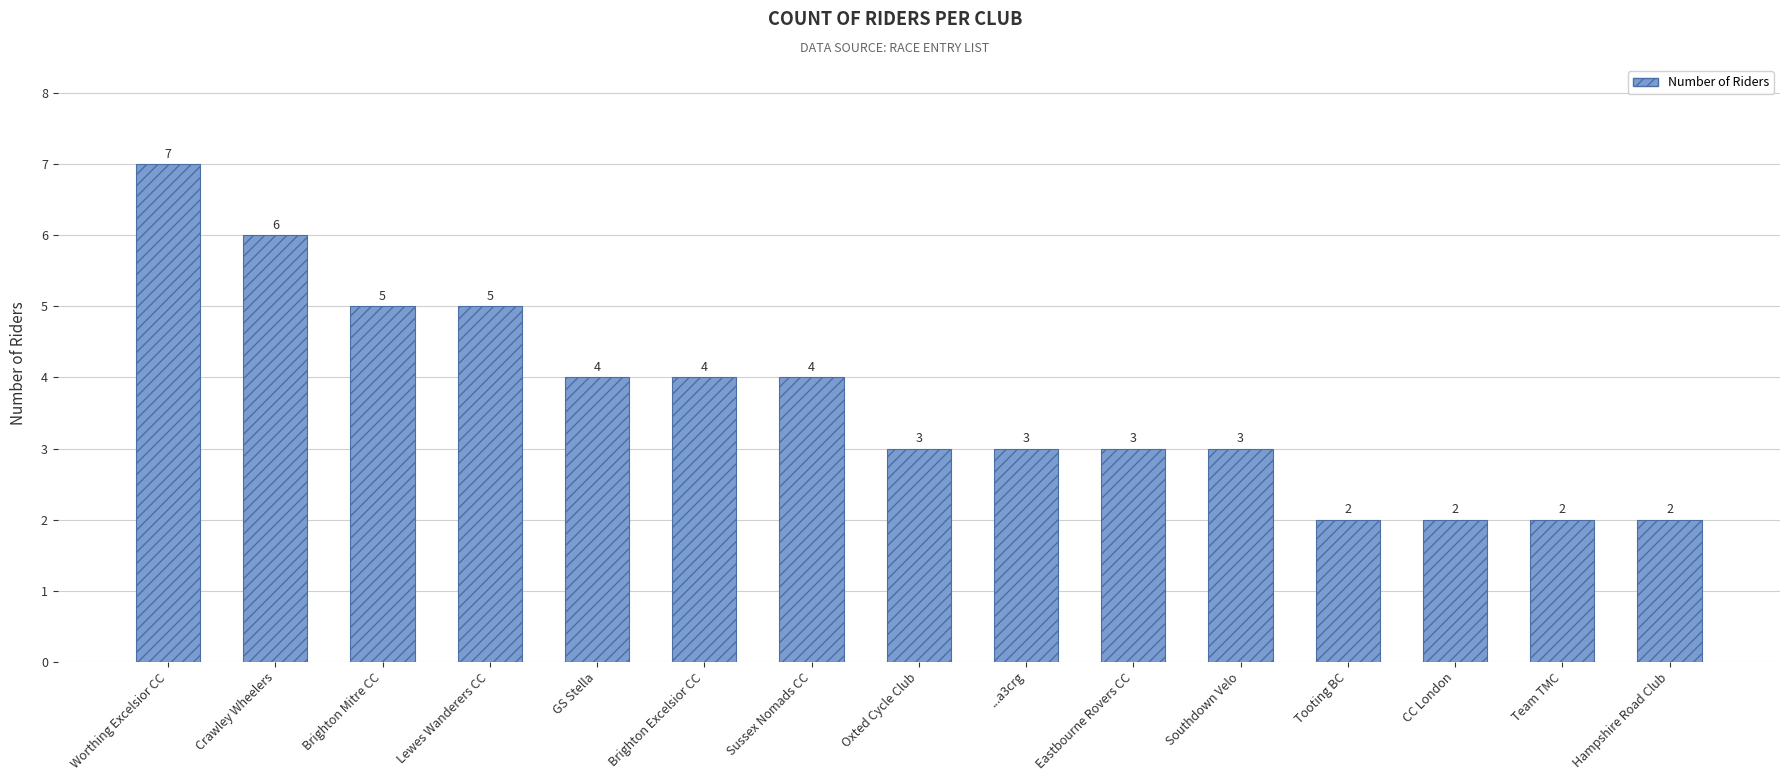

Reading right to left, transcribe all the data shown in this chart.

2	2	2	2	3	3	3	3	4	4	4	5	5	6	7